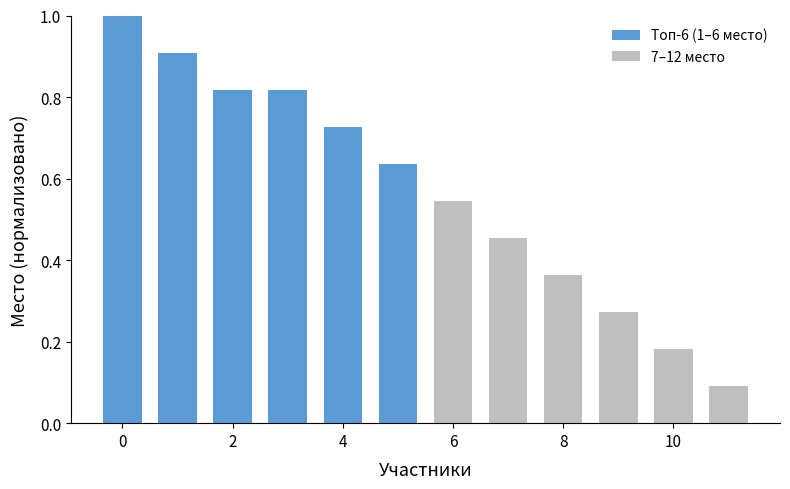

What is the sum of all values?

6.8